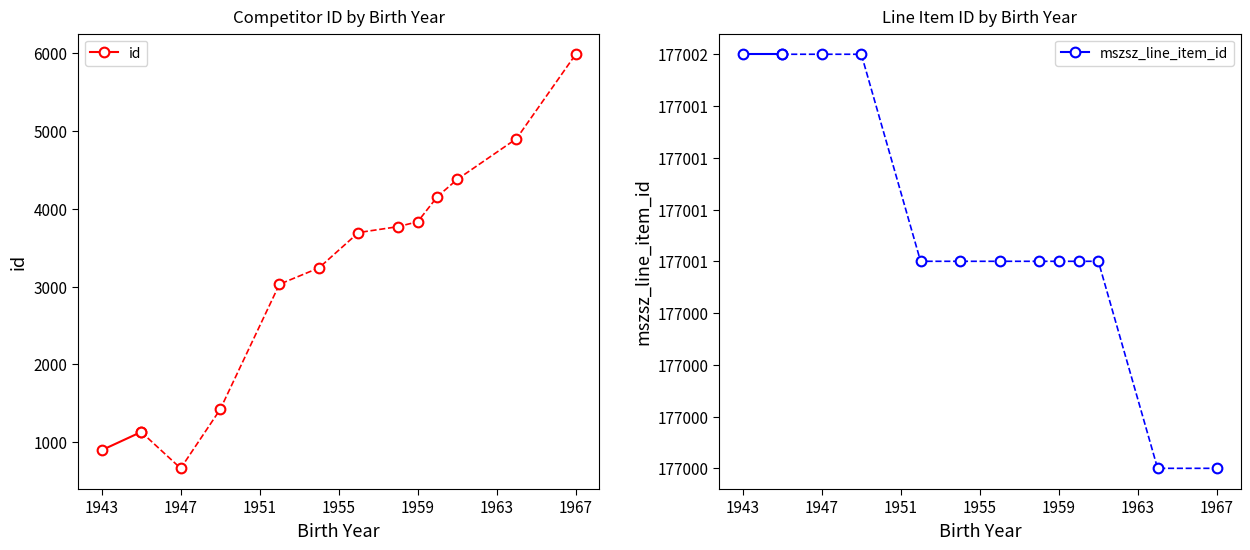

What is the value of the mszsz_line_item_id point at the 1st from the left?

177002